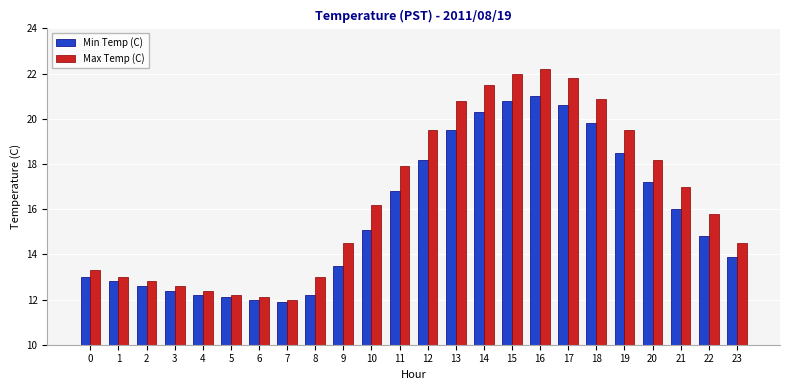

Which series has the largest range (max minus min)?

Max Temp (C)